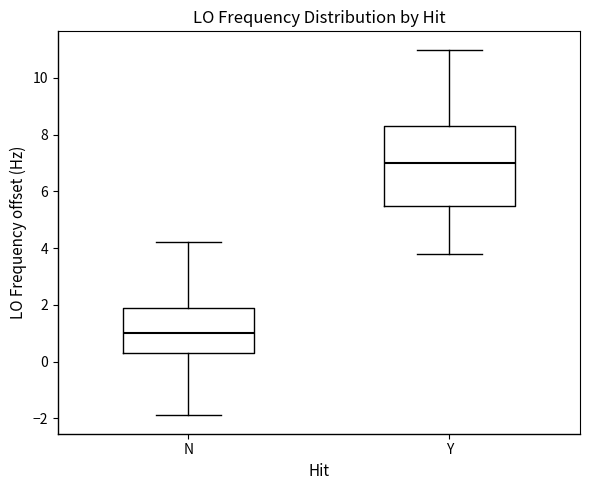

Comparing the boxes themselves (not the whiskers), which one is the tallest?

Y